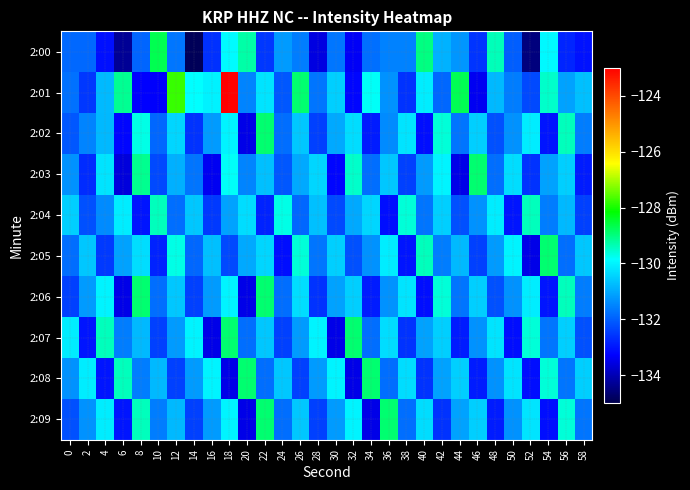

At 0, list the series in order from smallest to largest.

2:06, 2:09, 2:02, 2:00, 2:05, 2:01, 2:03, 2:08, 2:04, 2:07